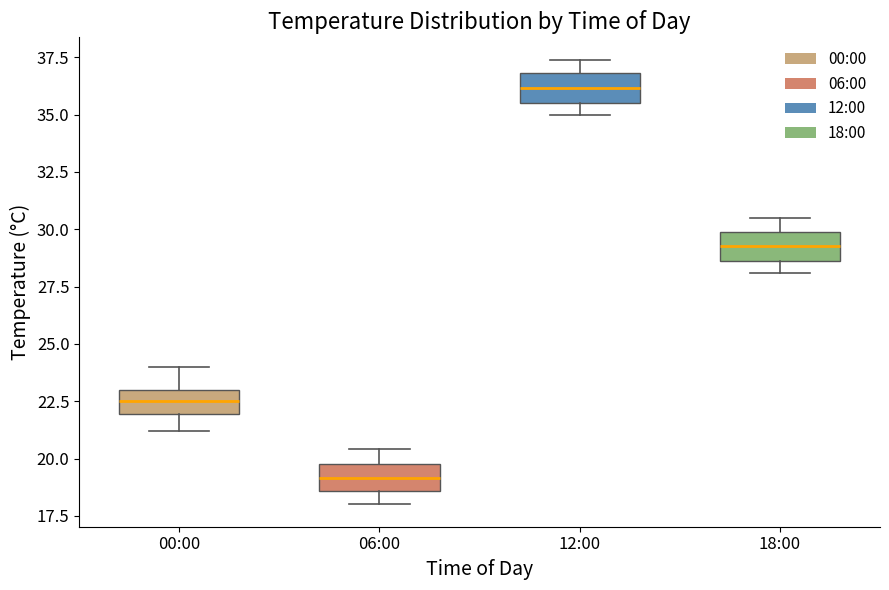

Reading left to right, read every box against the y-axis: the position of its median line, the range the box covers, and the ends of its whiskers. The values are not printed on the chart, so give them approximately, as read against the axis.

00:00: median 22.5, box 22.0 to 23.0, whiskers 21.0 to 24.0
06:00: median 19.0, box 18.5 to 20.0, whiskers 18.0 to 20.5
12:00: median 36.0, box 35.5 to 37.0, whiskers 35.0 to 37.5
18:00: median 29.5, box 28.5 to 30.0, whiskers 28.0 to 30.5